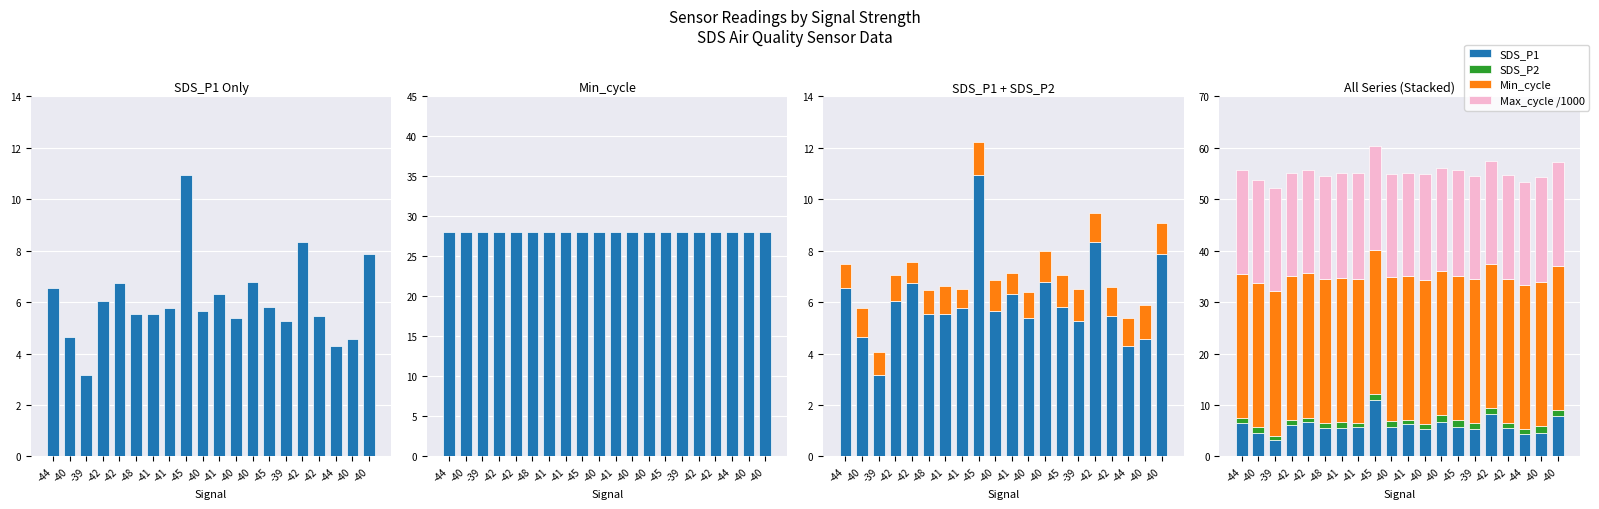

Count the number of data series in this chart.

4